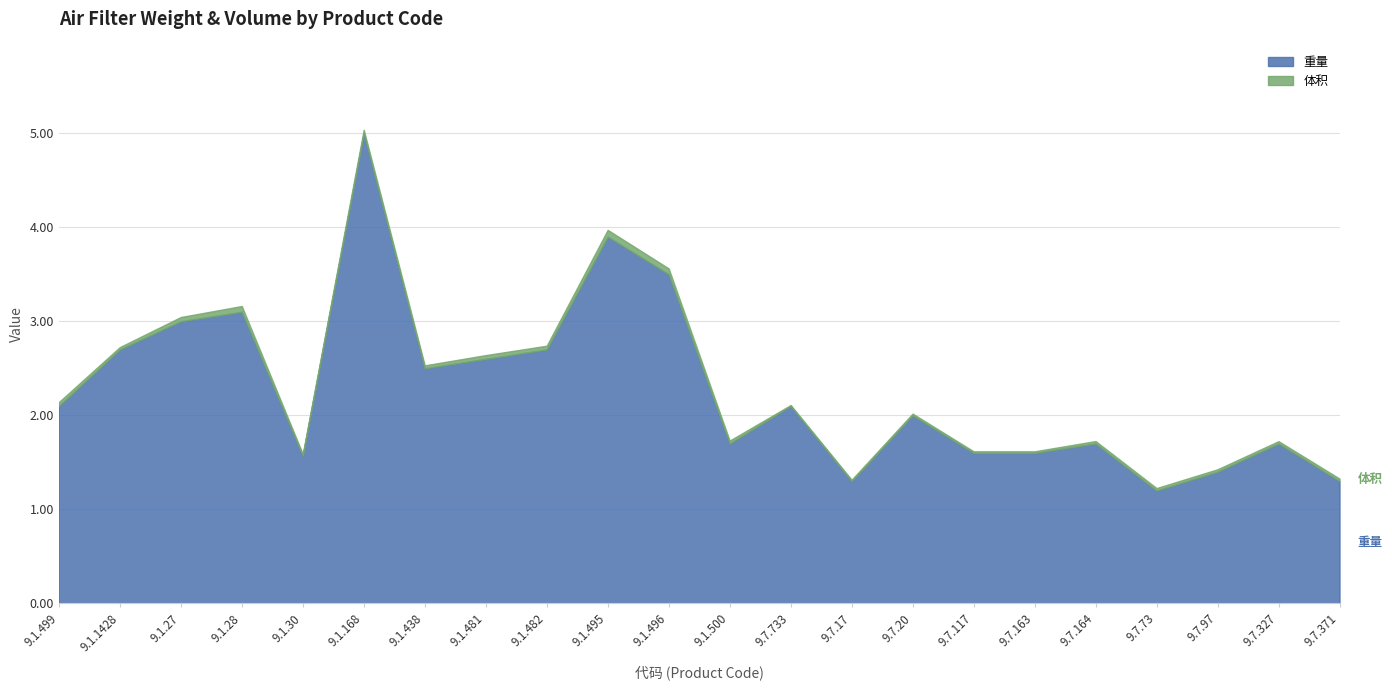

Rank the series at 9.1.500 from lowest to highest value.

体积, 重量